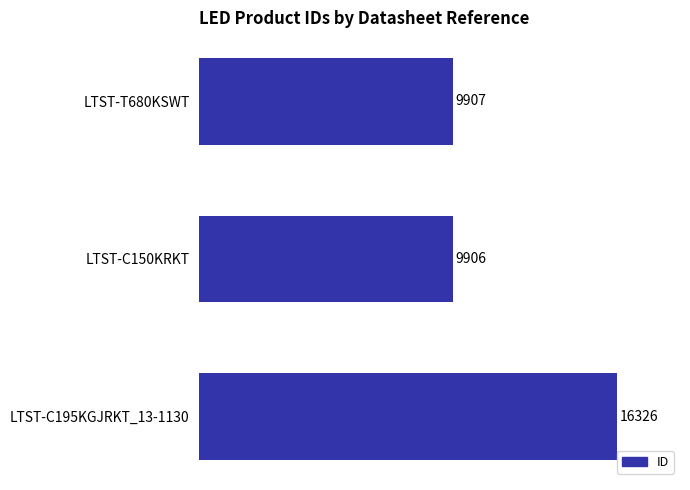

At which label is the value closest to 13116?

LTST-T680KSWT